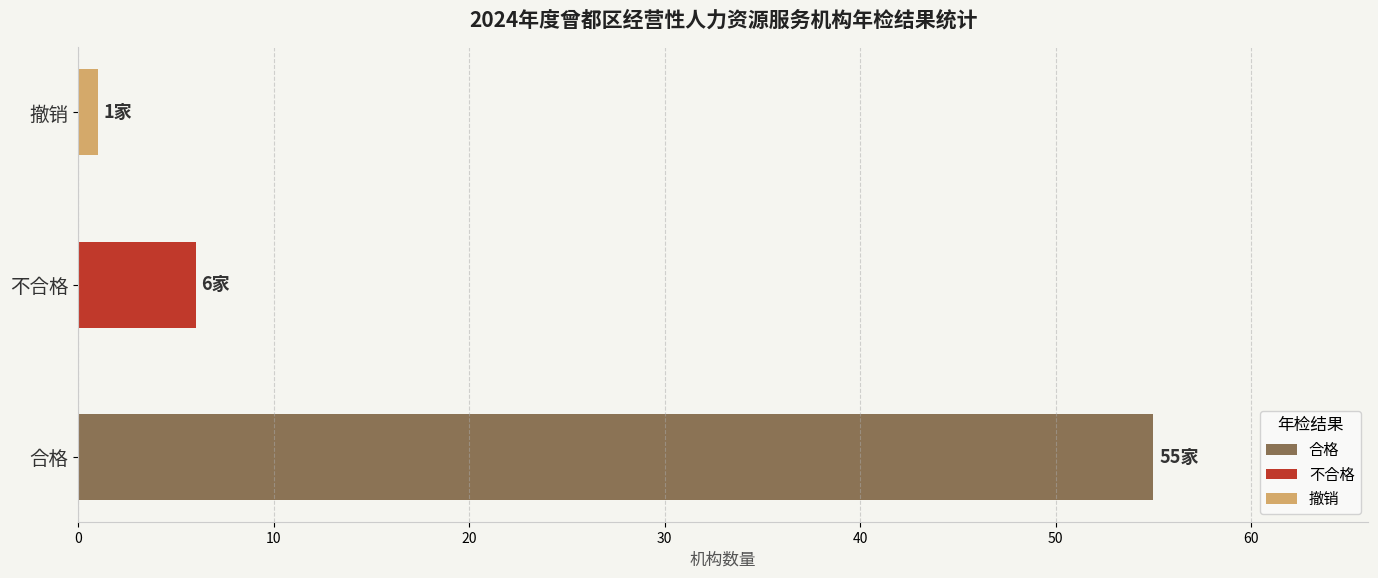

The value at 合格 is 12. True or false?

False